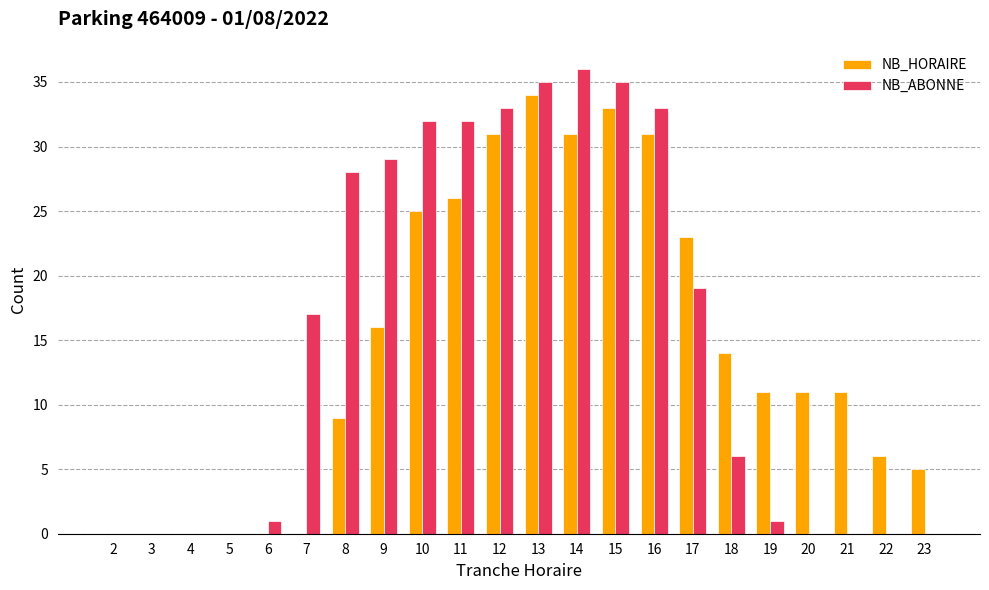

What is the sum of the NB_ABONNE values at 2 and 10?

32